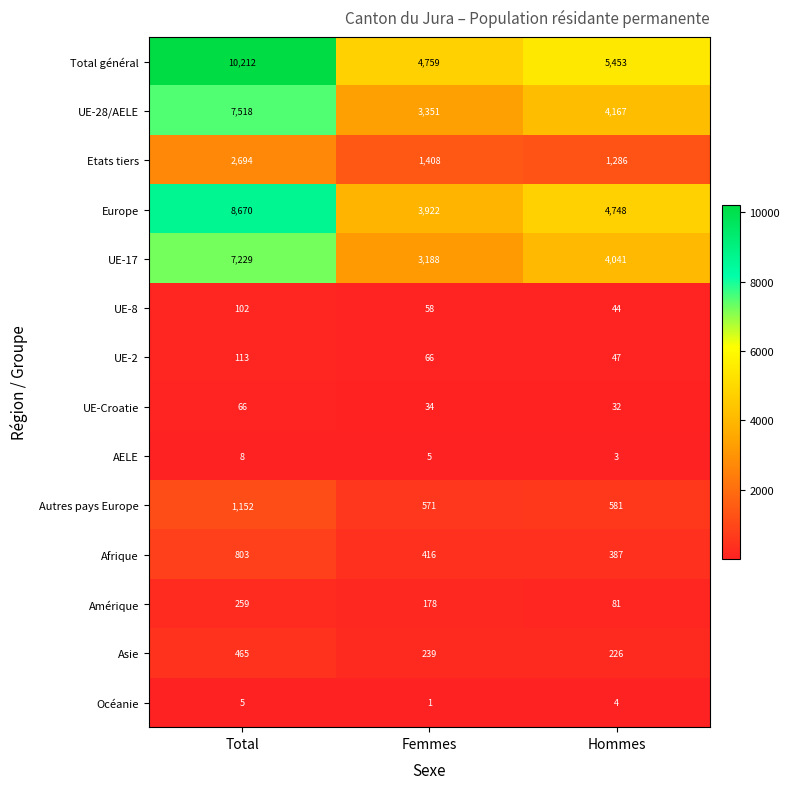

Is it true that UE-Croatie equals 34 at Femmes?

True